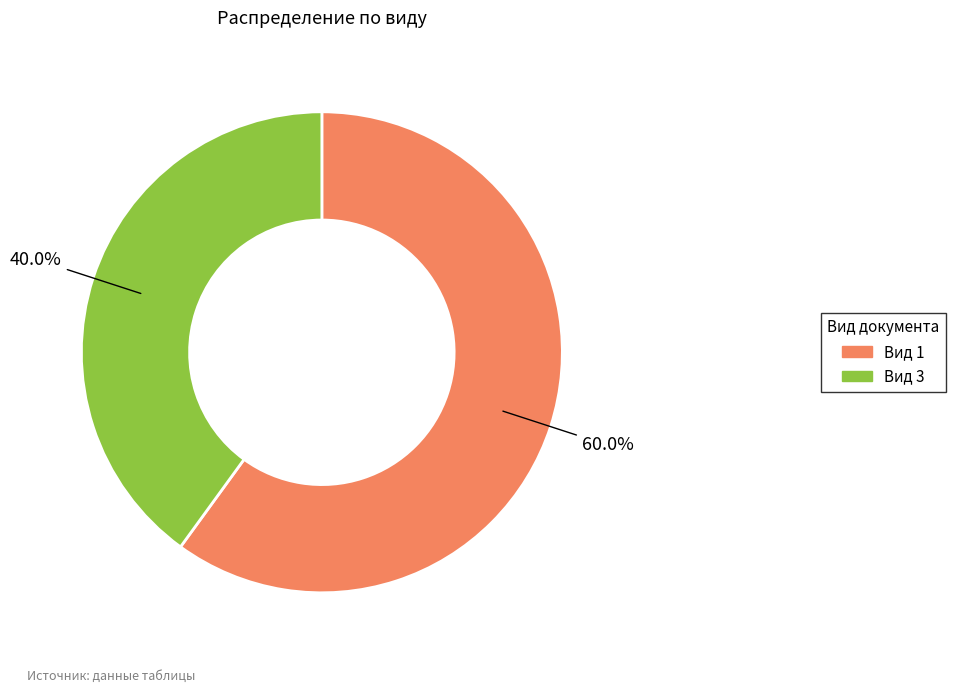

Is there any slice that represents more than half of the pie?

Yes